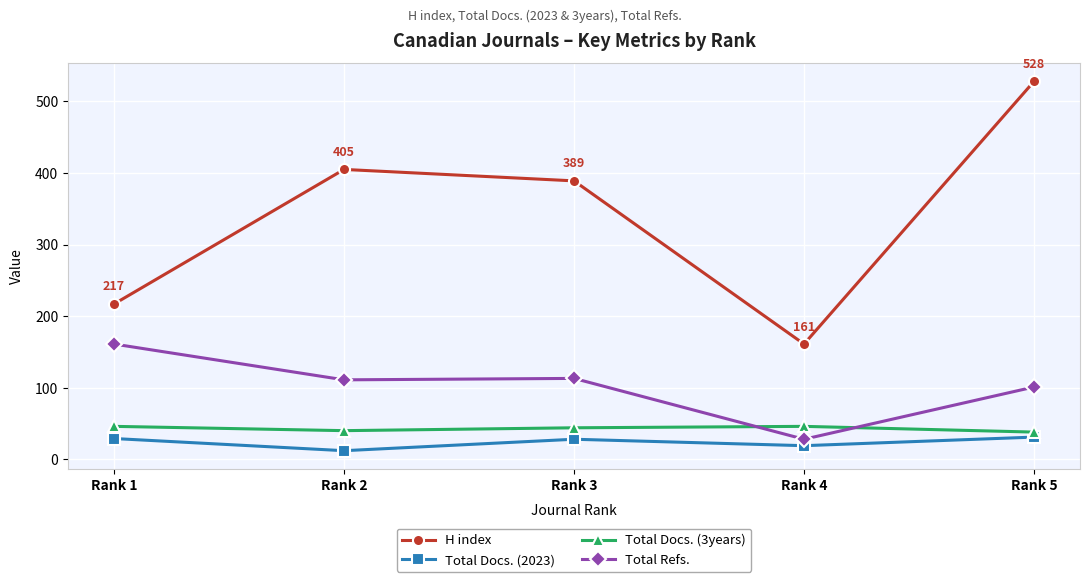

How many interior local peaks does the H index series have?

1